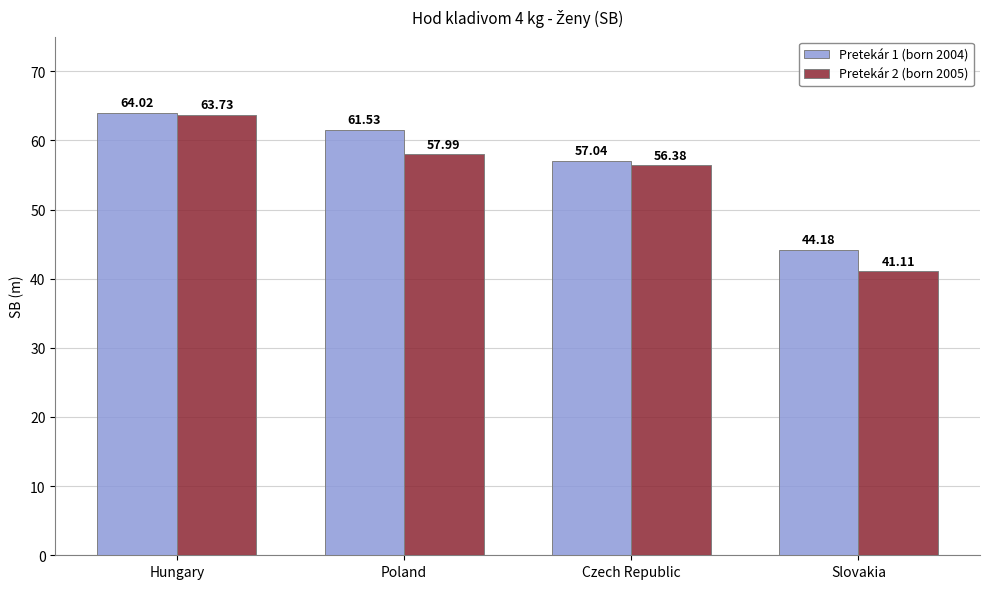

What is the minimum value shown in the chart?

41.1